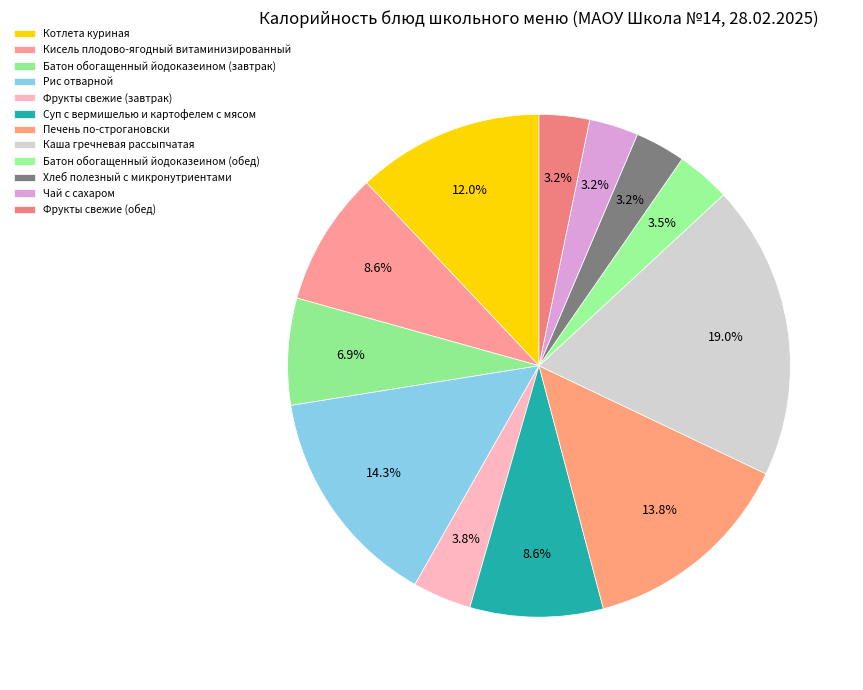

What is the change in value from Котлета куриная to Батон обогащенный йодоказеином (обед)?

-111